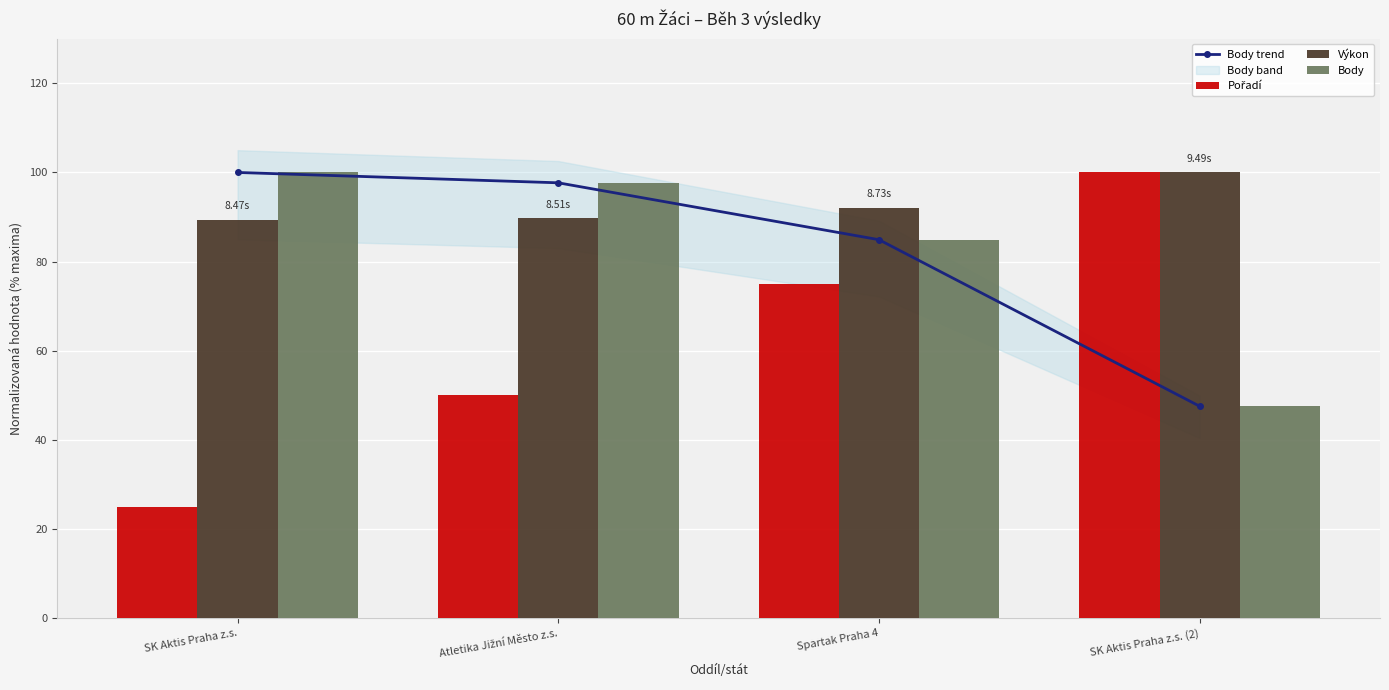

Which series has the widest spread of values?

Pořadí